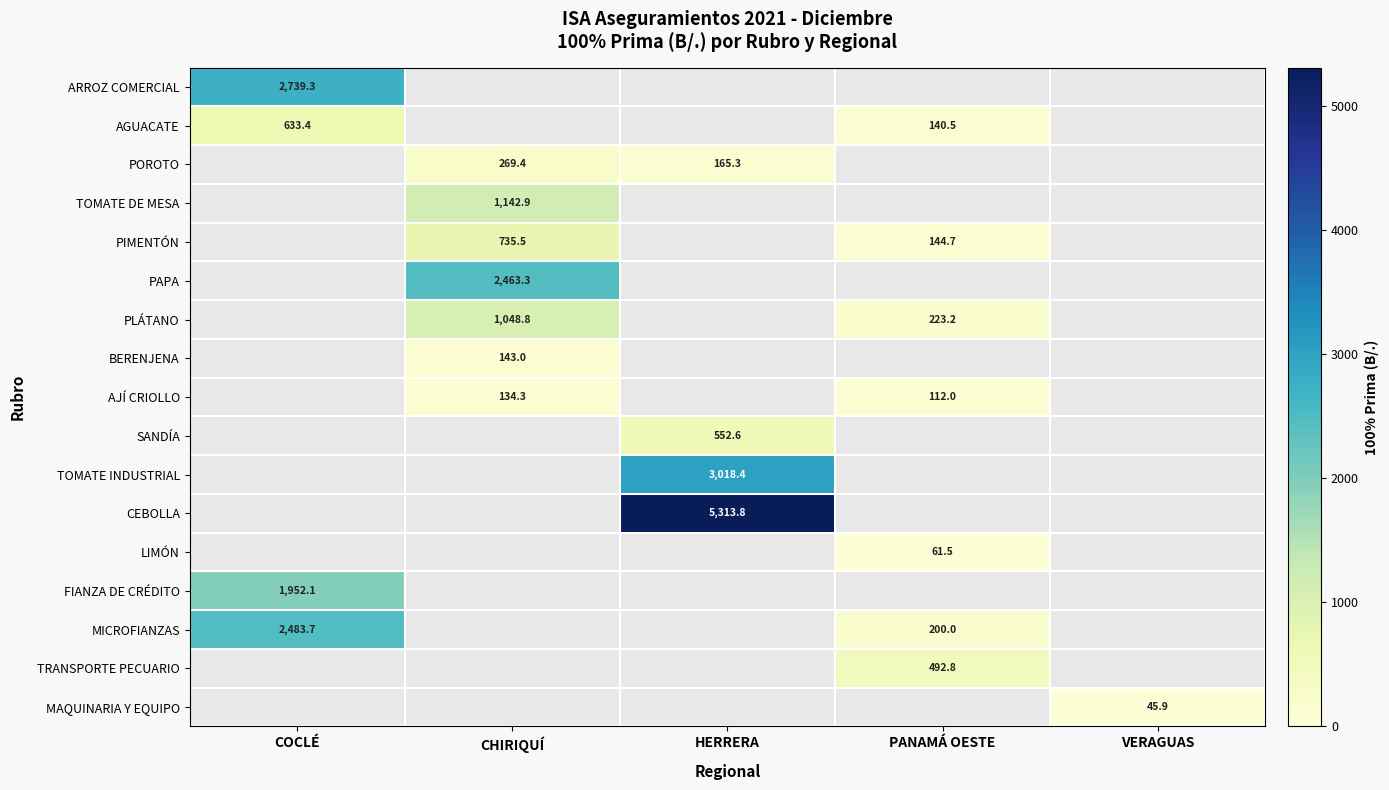

The BERENJENA series shows 143.0 at CHIRIQUÍ. True or false?

True